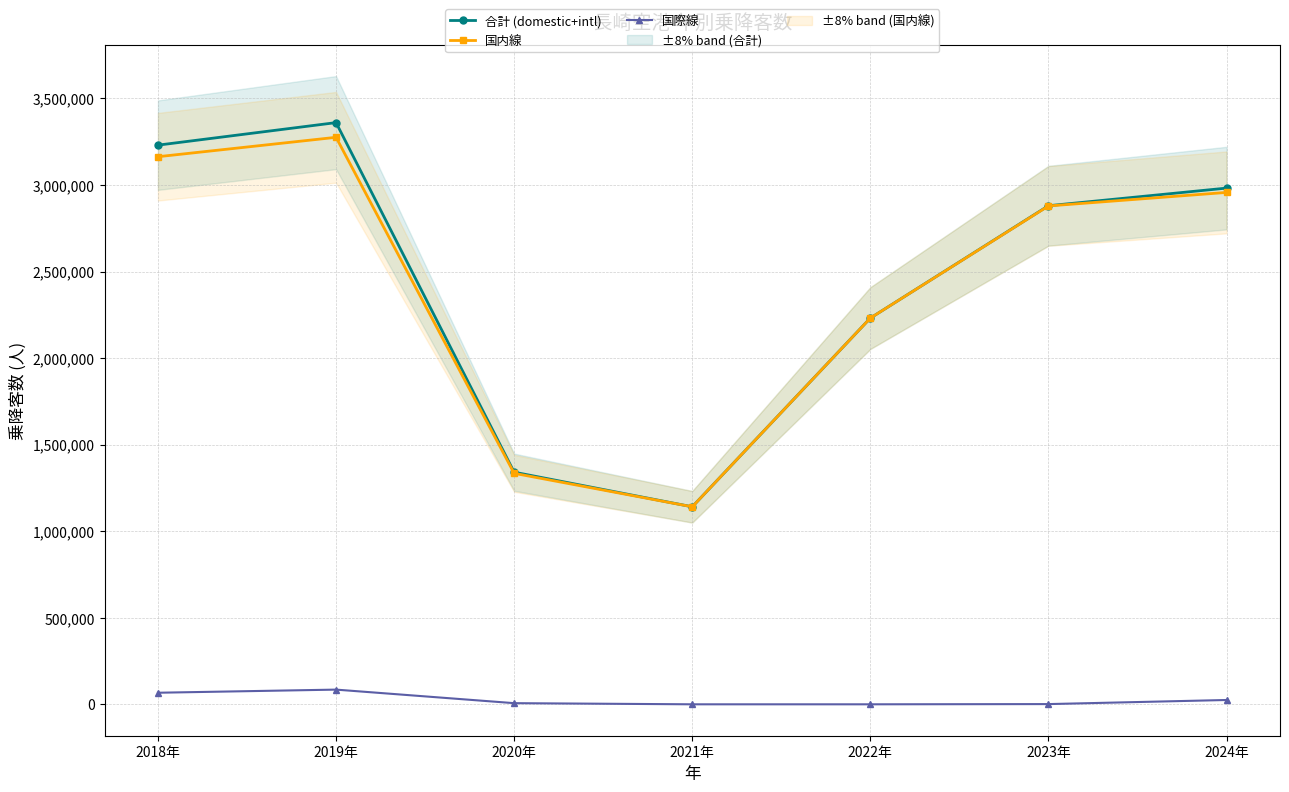

At which category does the chart reach its peak across all series?

2019年